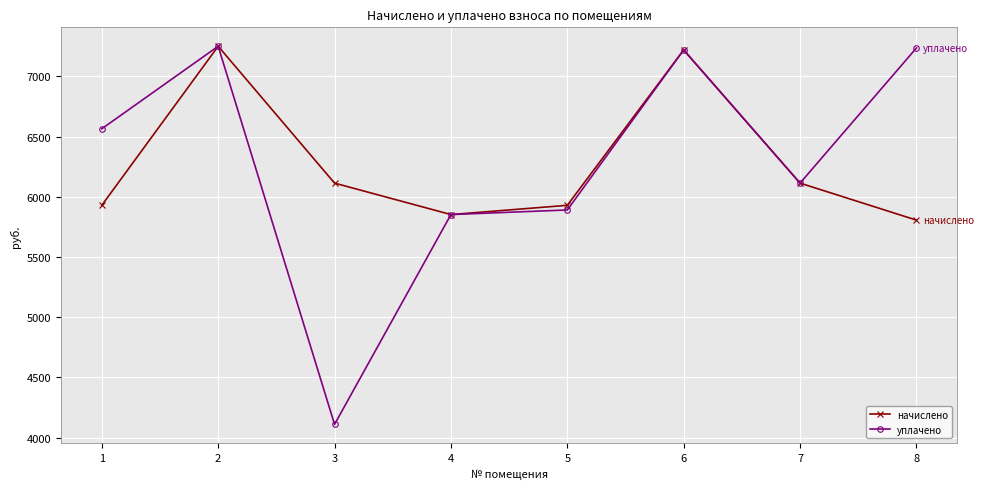

What are all the series names shown in the legend?

начислено, уплачено